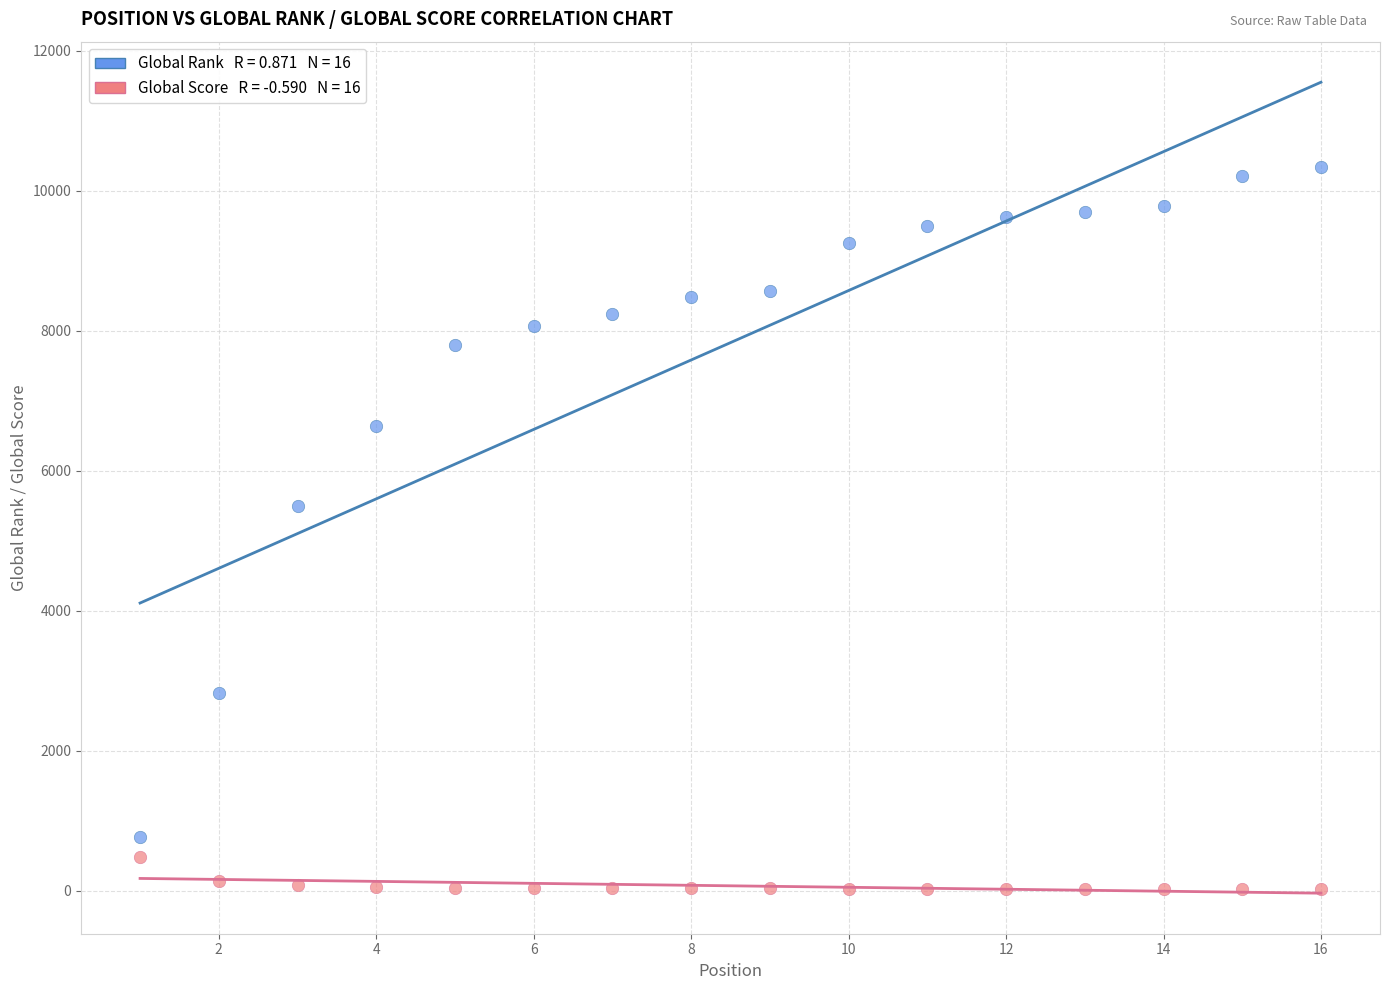

Across all data points, what is the range of Y values (max minus min)?

10326